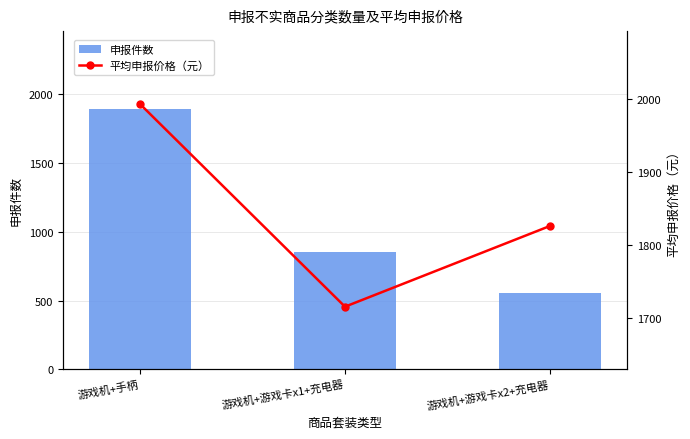

Where does the 平均申报价格（元） series first go above 1826?

游戏机+手柄